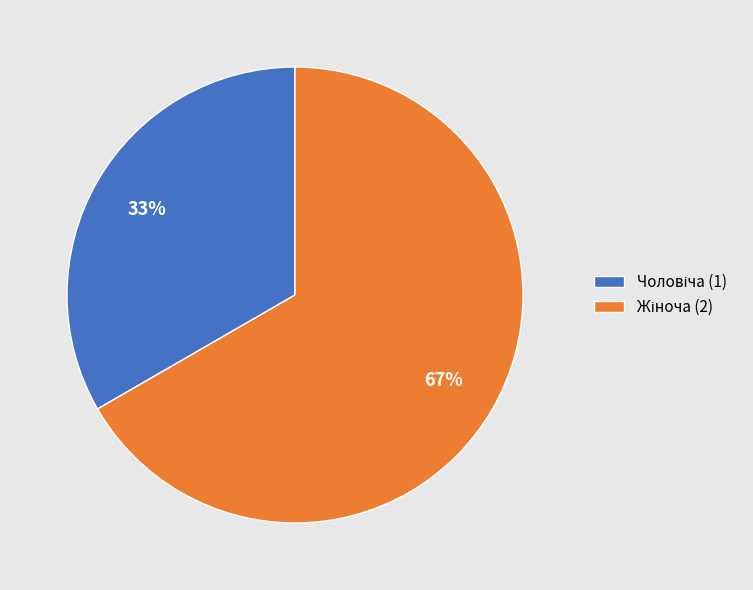

To the nearest percent, what is the average slice percentage?

50%